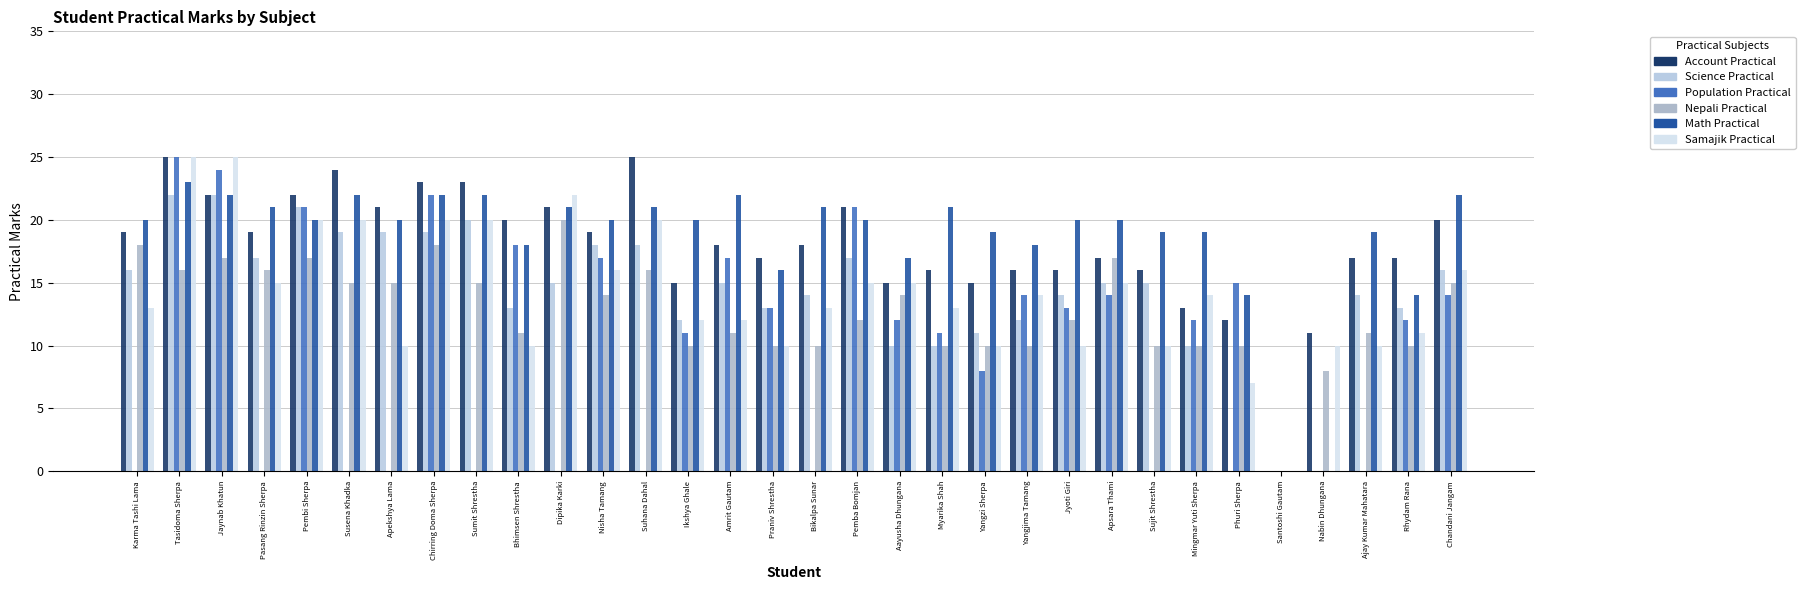

What is the average value of the Nepali Practical series?

13